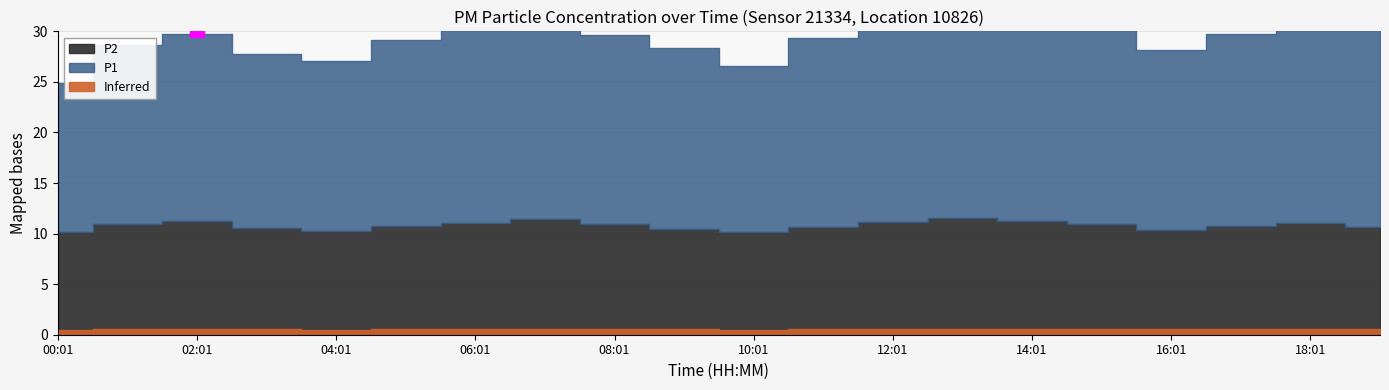

What is the maximum value for P1?

21.1